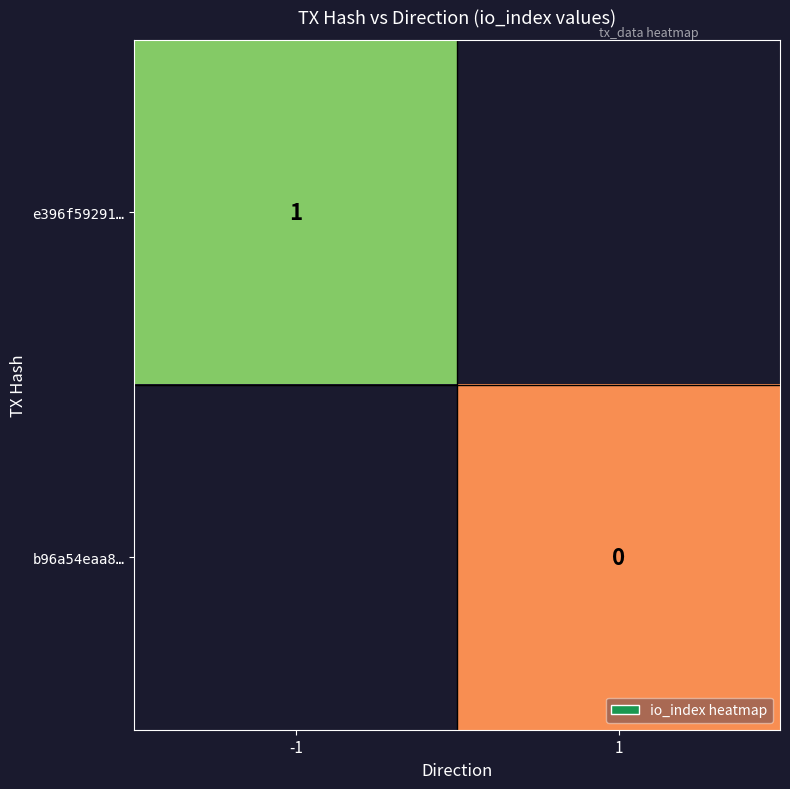

Is the value of e396f59291… at -1 greater than the value of b96a54eaa8… at 1?

Yes